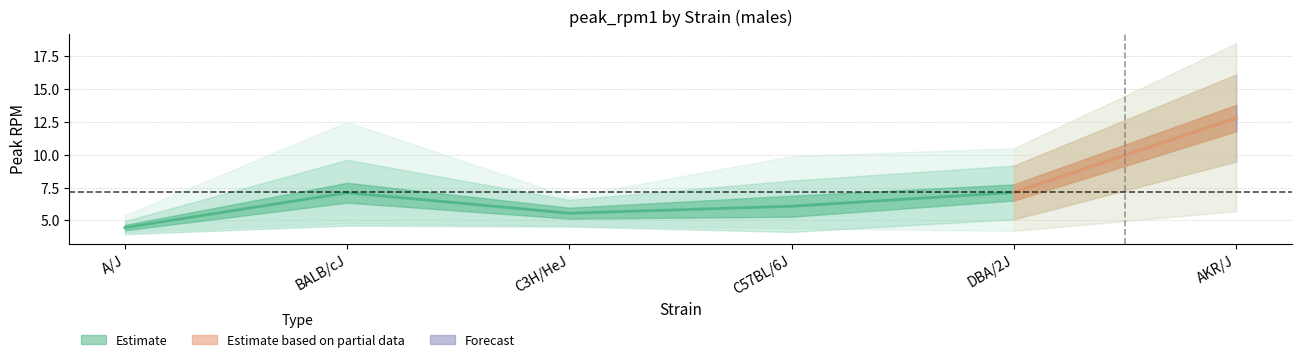

Which category has the lowest value in the sem series?

A/J